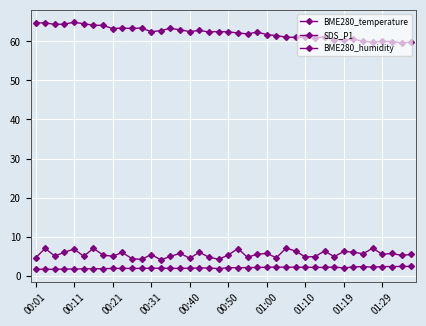

Does the chart have visible grid lines?

Yes